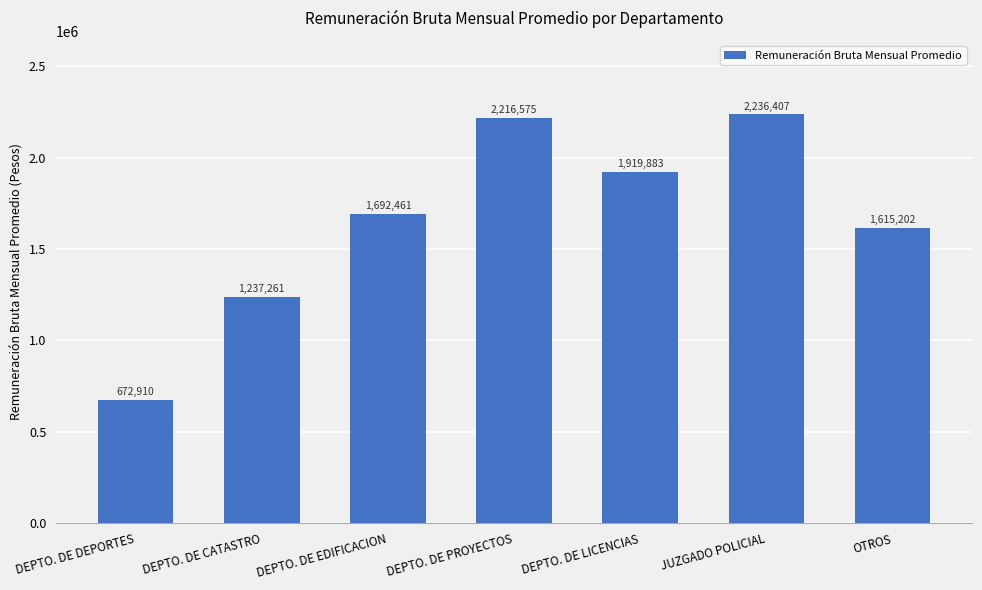

The chart shows a value of 2715557 at DEPTO. DE LICENCIAS. True or false?

False